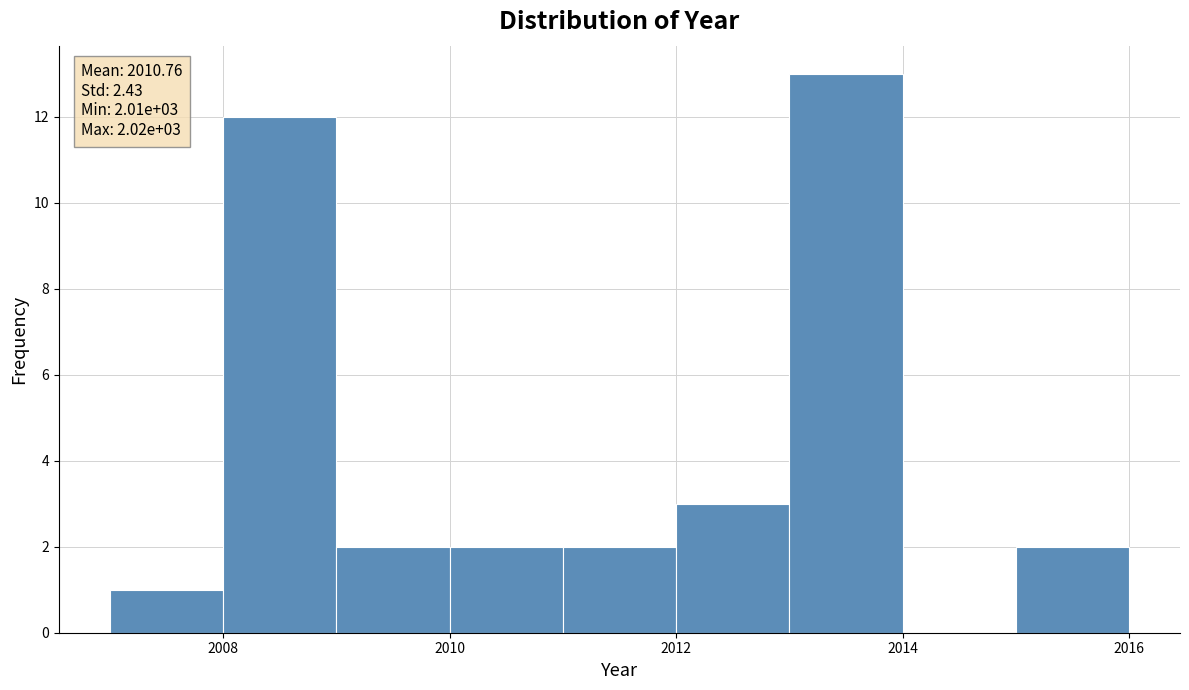

Over which range of the x-axis is the bar tallest?

2013 to 2014